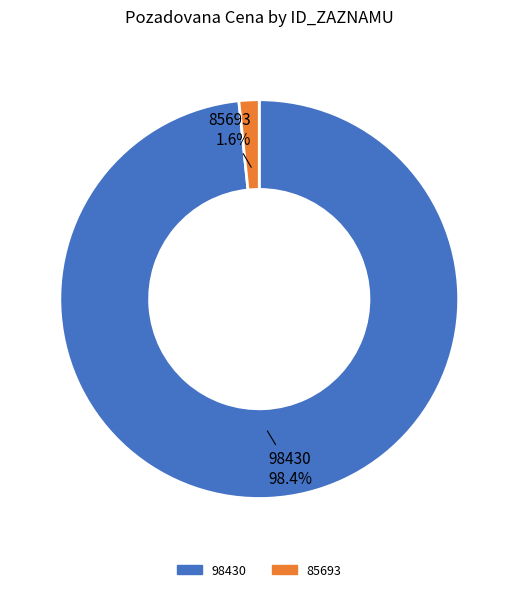

To the nearest percent, what percentage of the pie is 85693?

2%